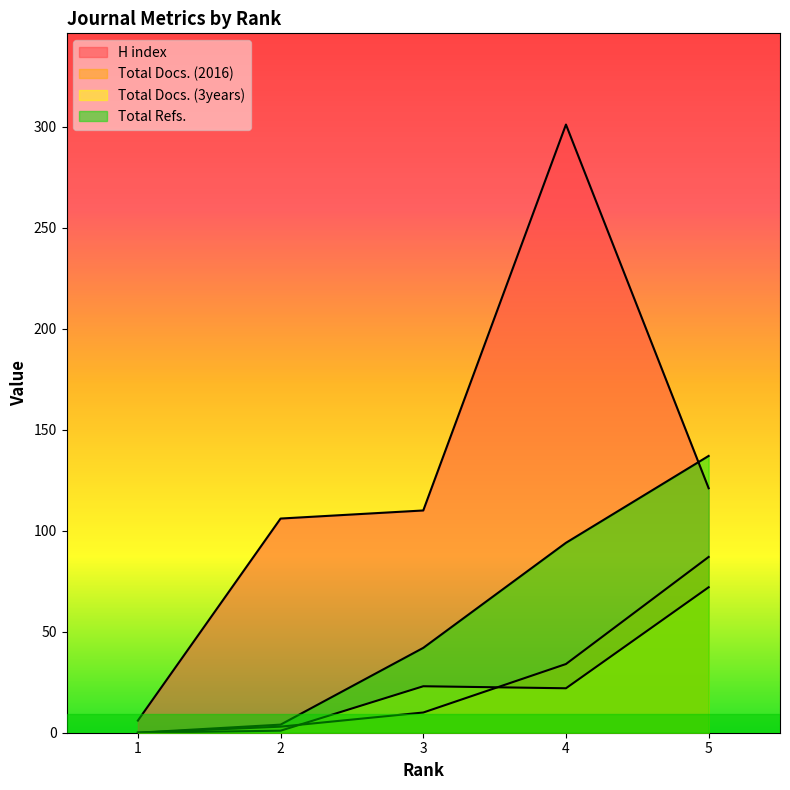

True or false: Total Docs. (3years) and Total Docs. (2016) cross at least once.

True